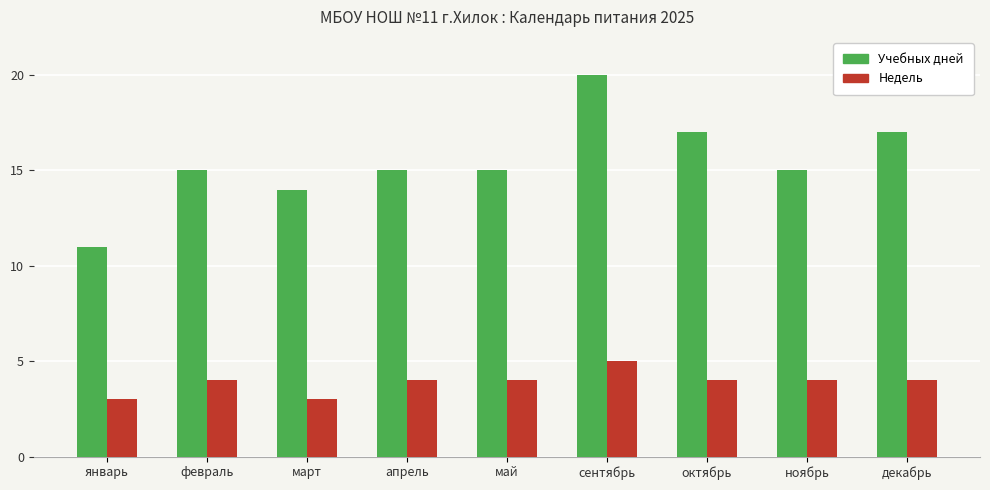

Reading right to left, extract all data points from this chart.

Учебных дней: декабрь=17	ноябрь=15	октябрь=17	сентябрь=20	май=15	апрель=15	март=14	февраль=15	январь=11
Недель: декабрь=4	ноябрь=4	октябрь=4	сентябрь=5	май=4	апрель=4	март=3	февраль=4	январь=3